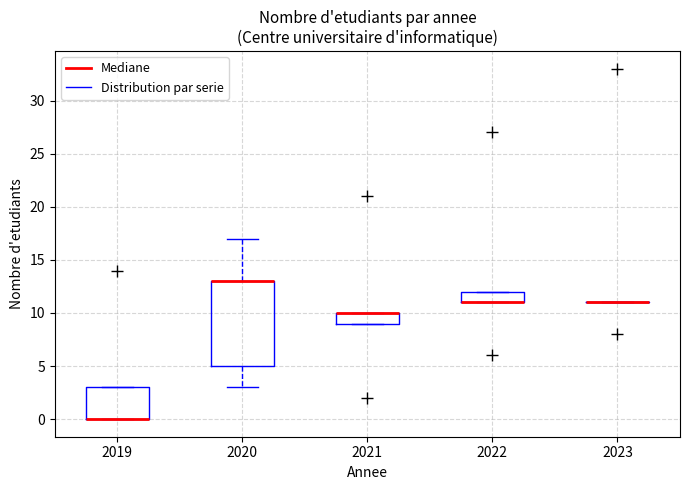

Reading left to right, transcribe this box plot: for each box, give where its median line is, the range the box spans, and where its two whiskers end, as read against the y-axis. The values are not printed on the chart, so give them approximately, as read against the axis.

2019: median 0 (drawn on the box's lower edge), box 0 to 3, whiskers 0 to 3
2020: median 13 (drawn on the box's upper edge), box 5 to 13, whiskers 3 to 17
2021: median 10 (drawn on the box's upper edge), box 9 to 10, whiskers 9 to 10
2022: median 11 (drawn on the box's lower edge), box 11 to 12, whiskers 11 to 12
2023: box collapsed to a line at 11, whiskers 11 to 11